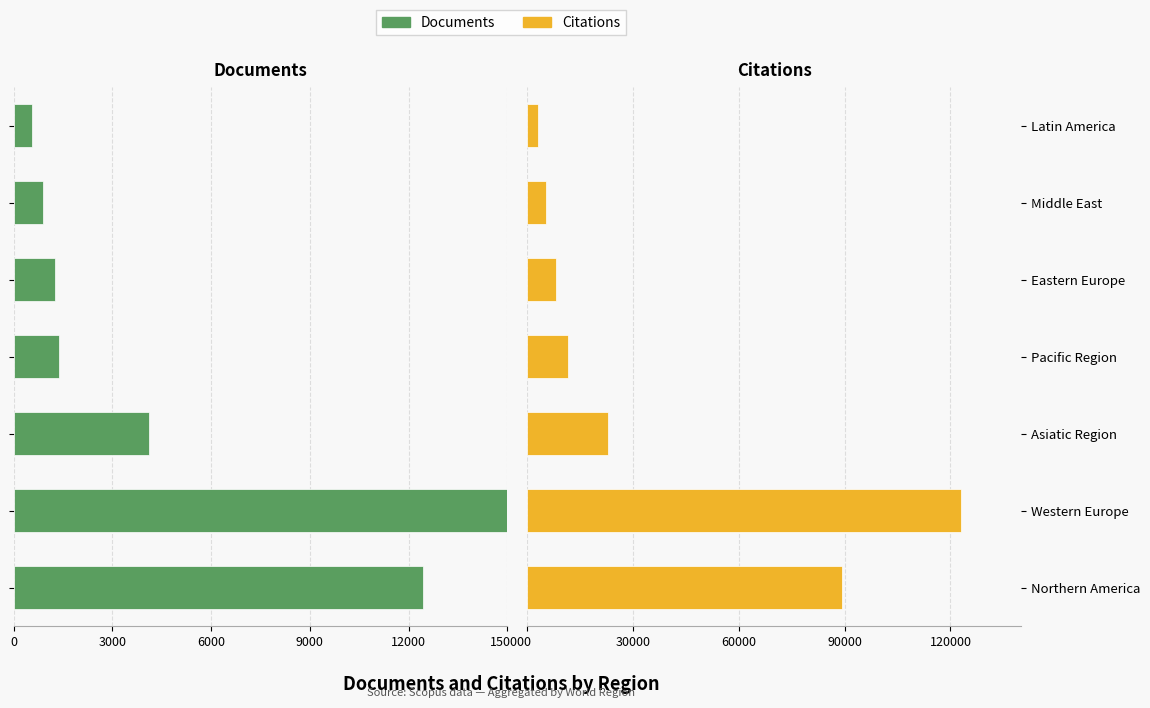

What is the maximum value shown in the chart?

123133